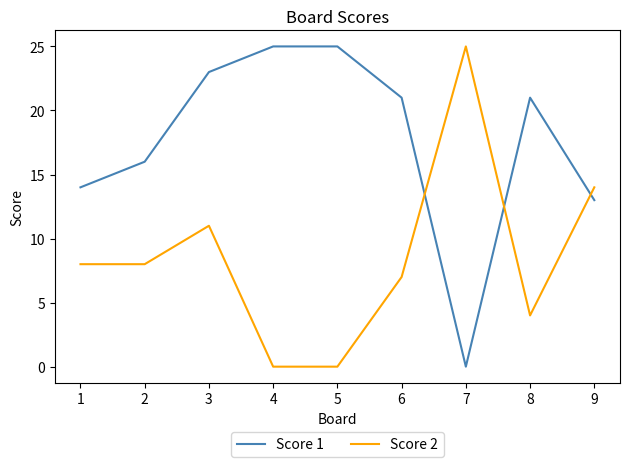

True or false: Score 2 has more than 2 interior local peaks.

False